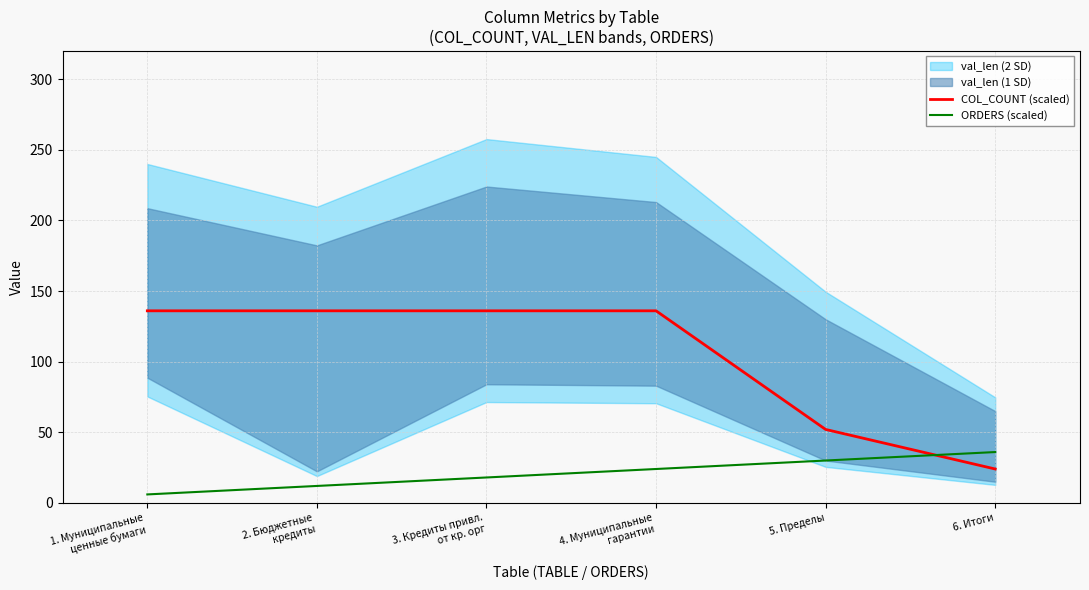

Which label corresponds to the smallest value in the chart?

1. Муниципальные
ценные бумаги